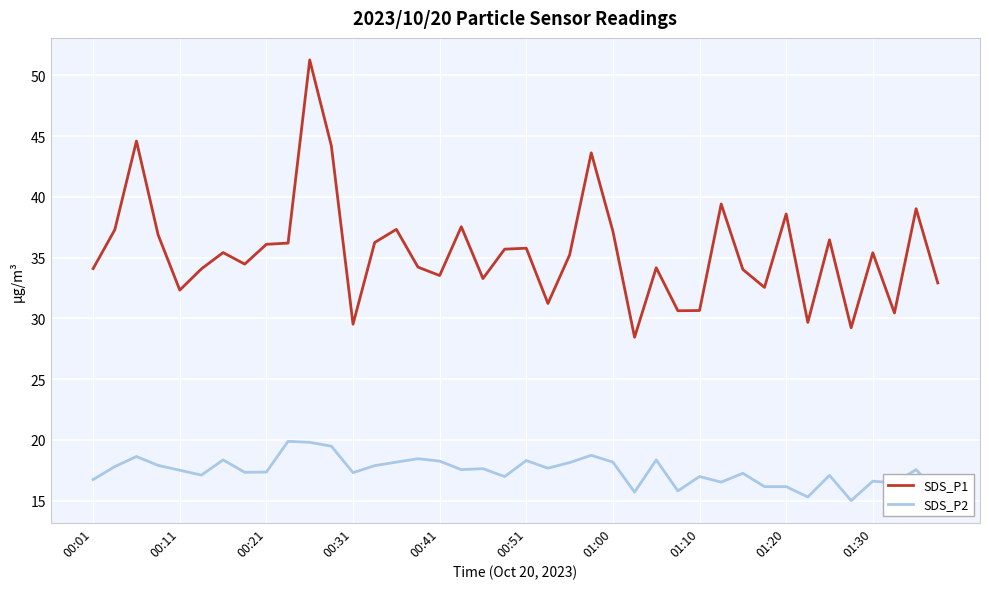

What is the difference between the maximum and minimum values in the SDS_P1 series?

22.8